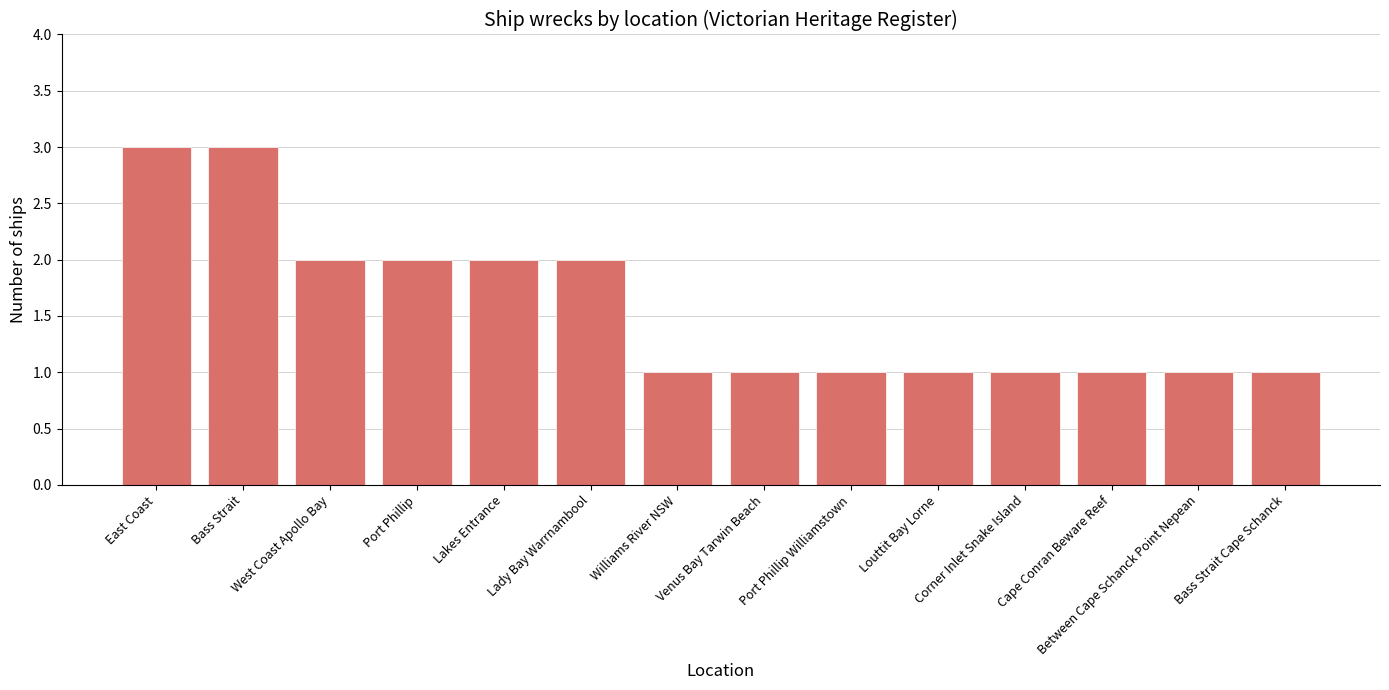

Count the number of categories in the chart.

14